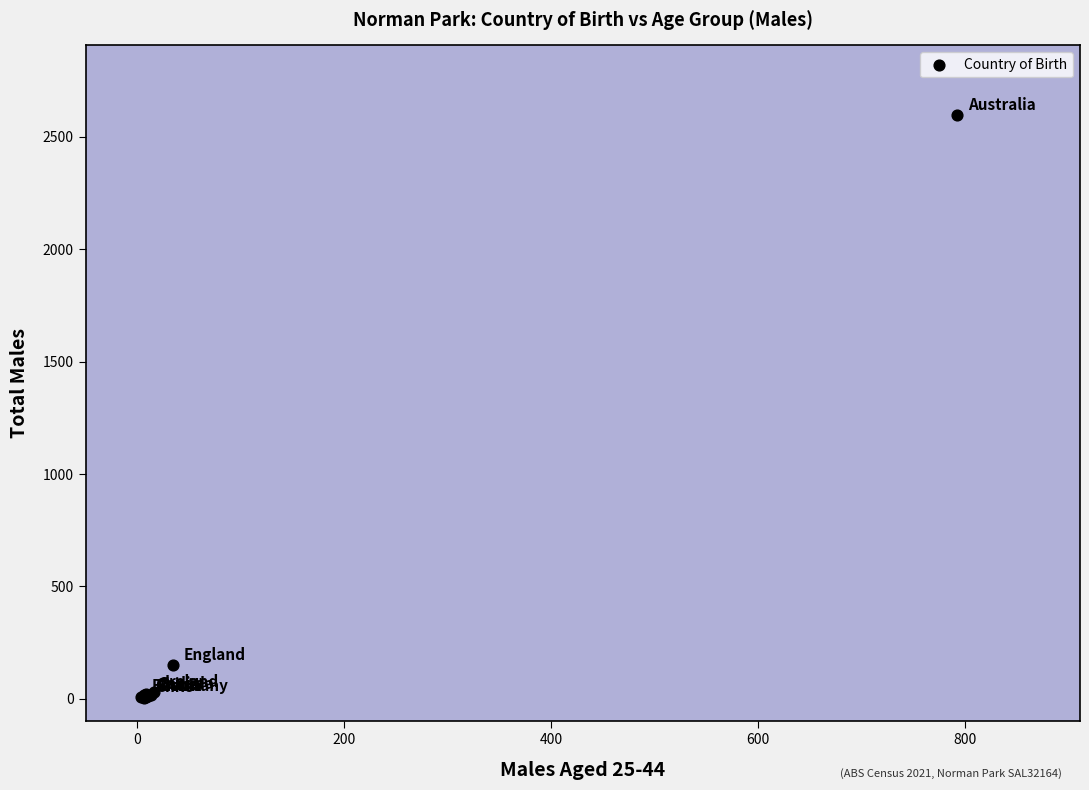

What Y value in the scatter plot is closest to 1300?

149